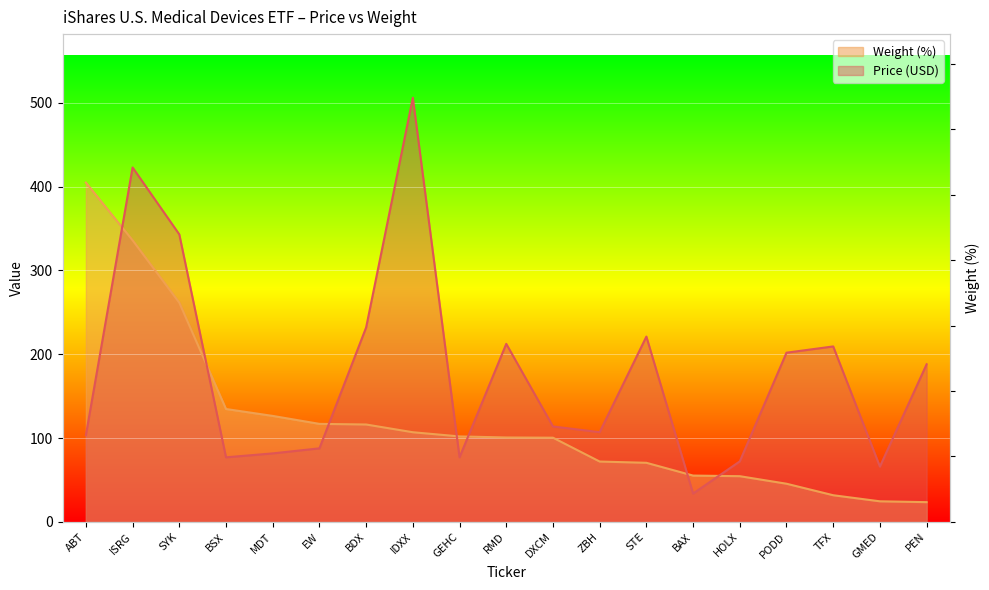

Rank the categories by Weight (%) value from lowest to highest.

PEN, GMED, TFX, PODD, HOLX, BAX, STE, ZBH, DXCM, RMD, GEHC, IDXX, BDX, EW, MDT, BSX, SYK, ISRG, ABT